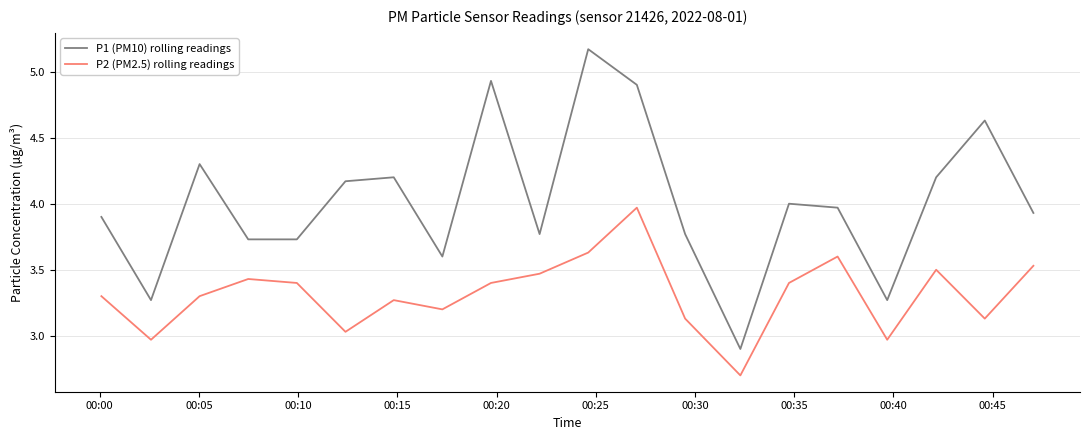

Rank the series by their maximum value, from lowest to highest.

P2 (PM2.5) rolling readings, P1 (PM10) rolling readings